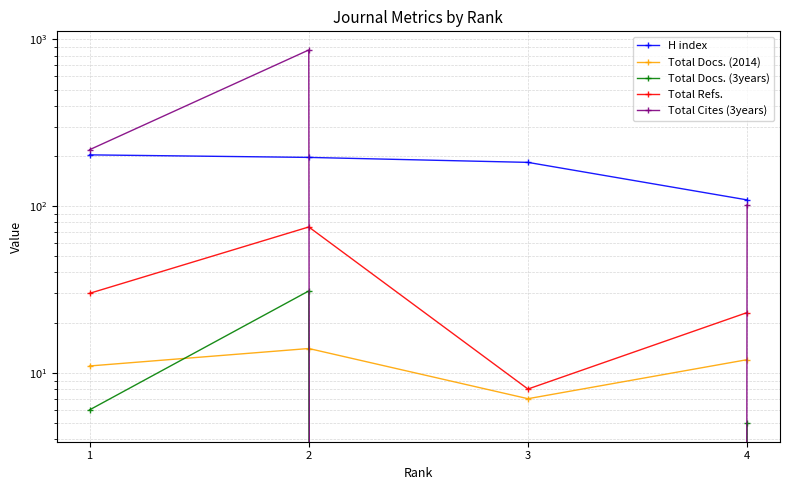

At which label does Total Refs. first exceed 30?

2